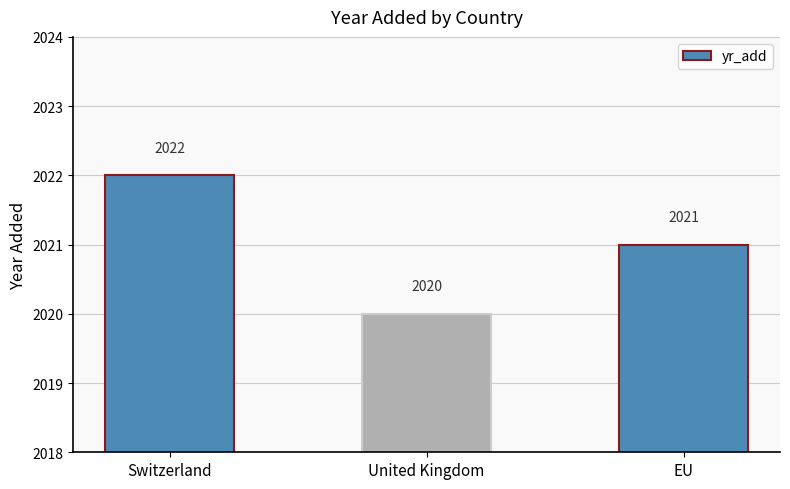

What is the maximum value shown in the chart?

2022